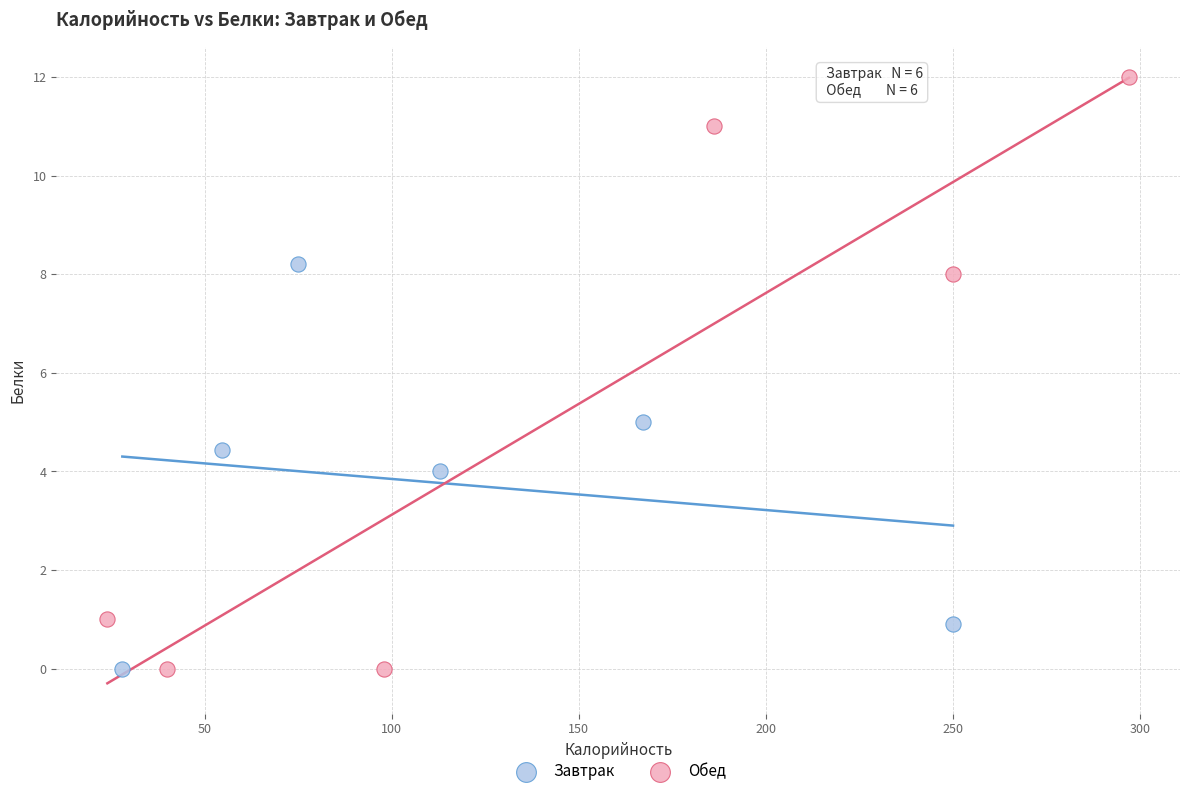

Which series has the largest Y range (max minus min)?

Обед